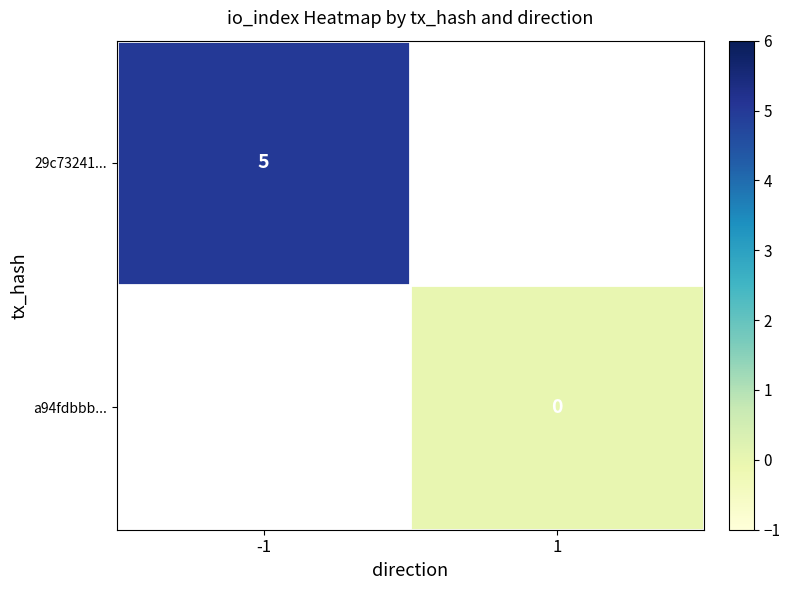

Is the value of 29c73241... at -1 greater than the value of a94fdbbb... at 1?

Yes